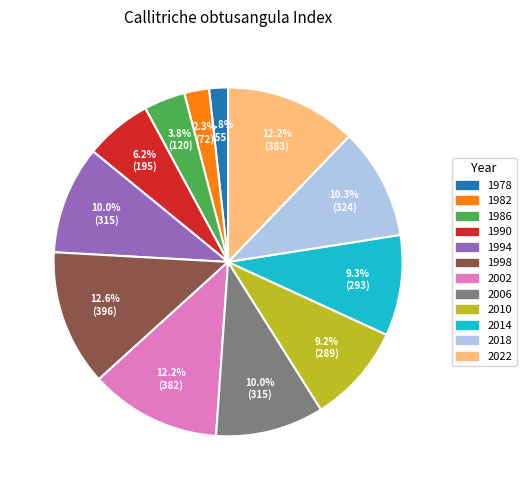

Which category has the smallest portion of the pie?

1978